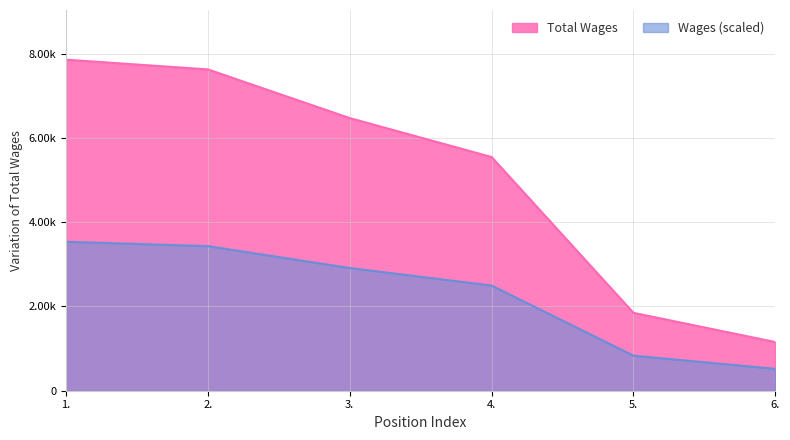

What is the difference between the maximum and minimum values?

6699